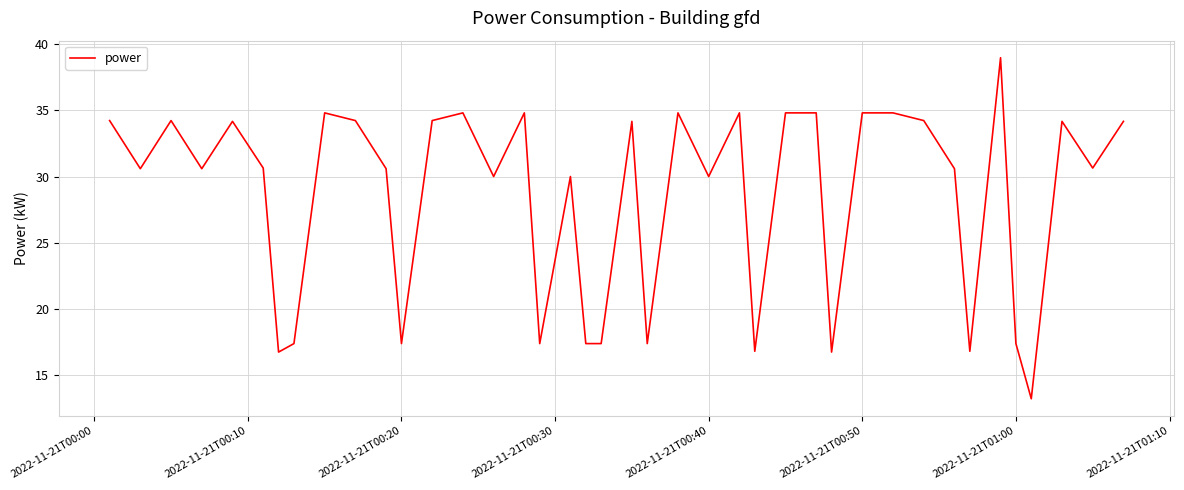

What is the minimum value shown in the chart?

13.2